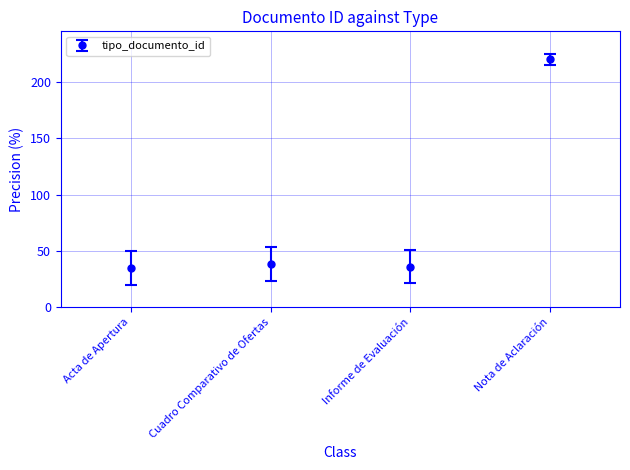

What is the change in value from Cuadro Comparativo de Ofertas to Informe de Evaluación?

-2